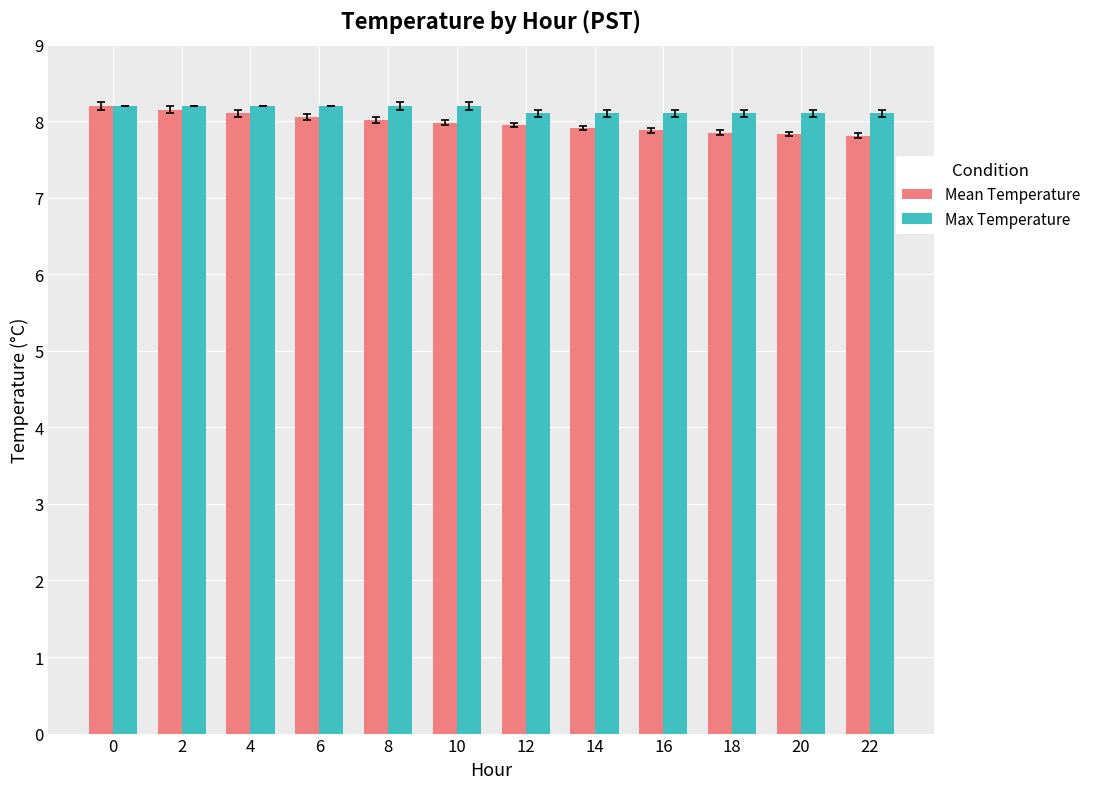

How many distinct data groups are displayed?

2